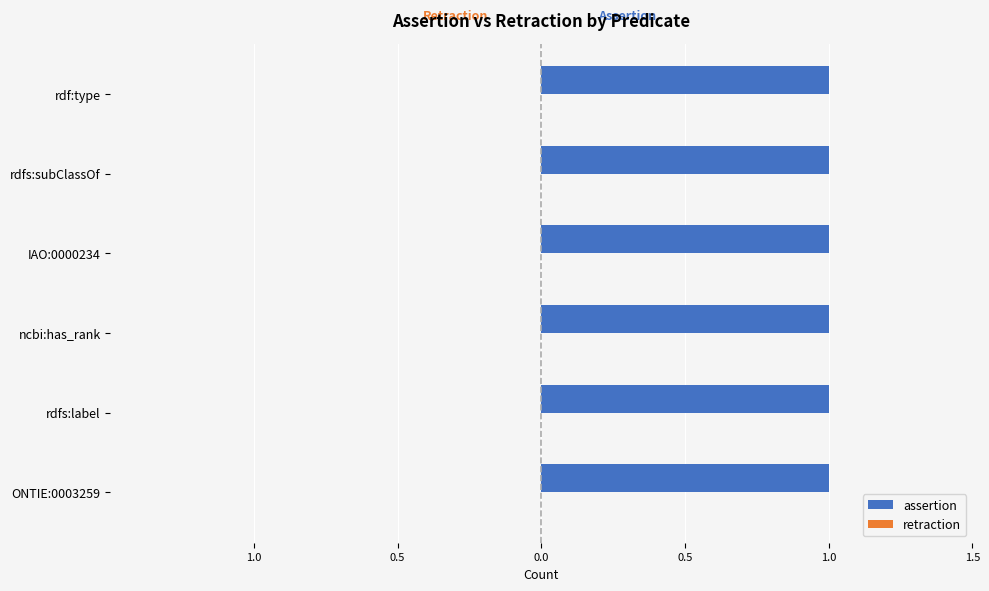

At which label is assertion closest to 1?

ONTIE:0003259